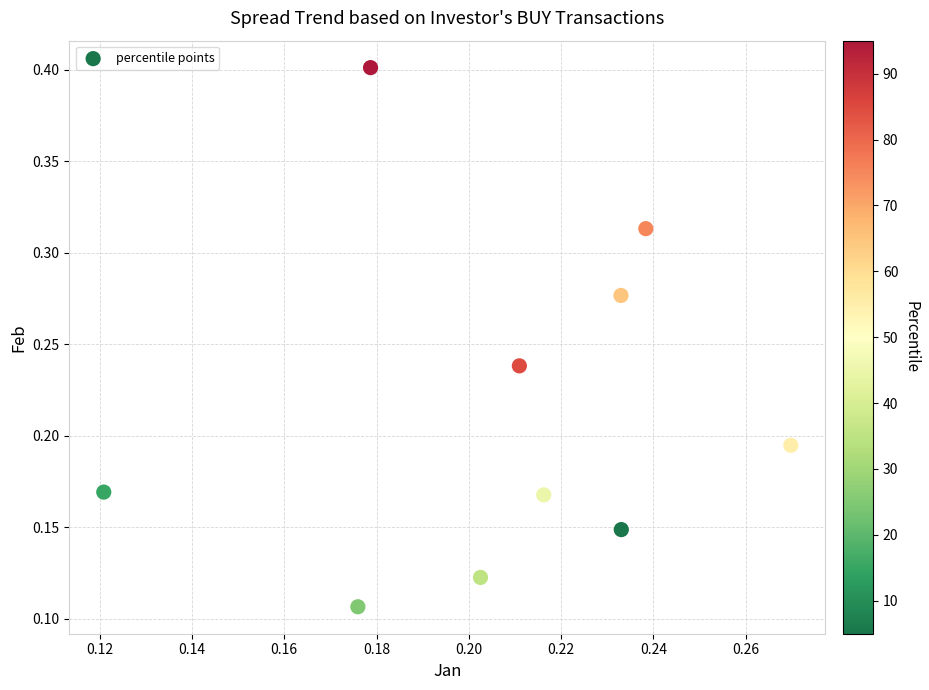

How many points are shown in the scatter plot?

10